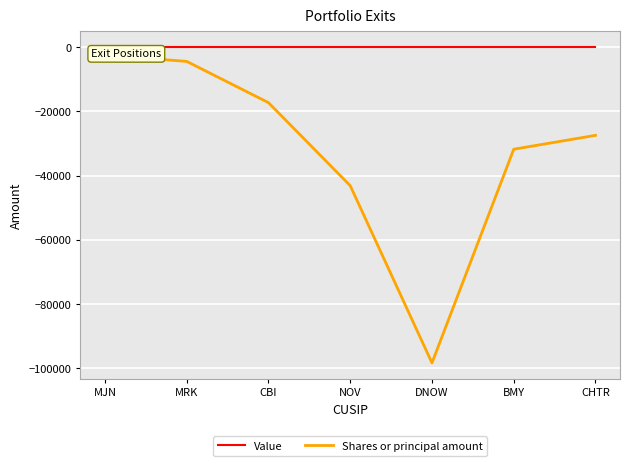

How many series are shown in this chart?

2